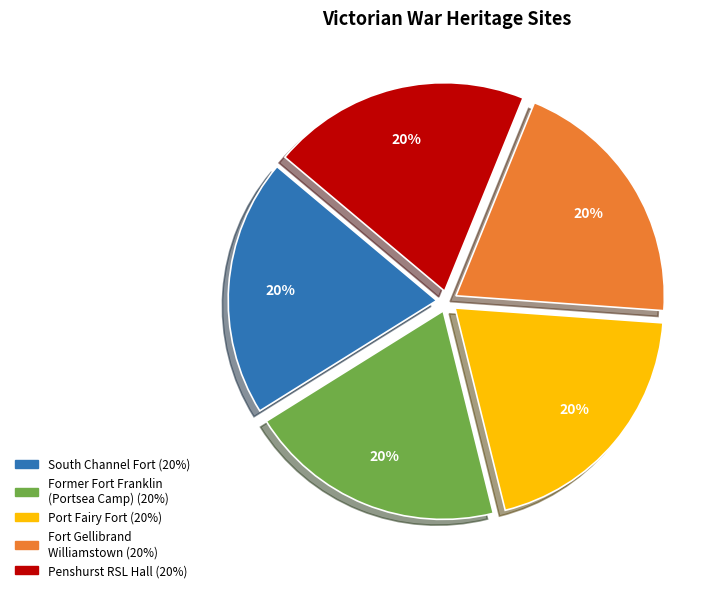

Does any single category account for the majority?

No